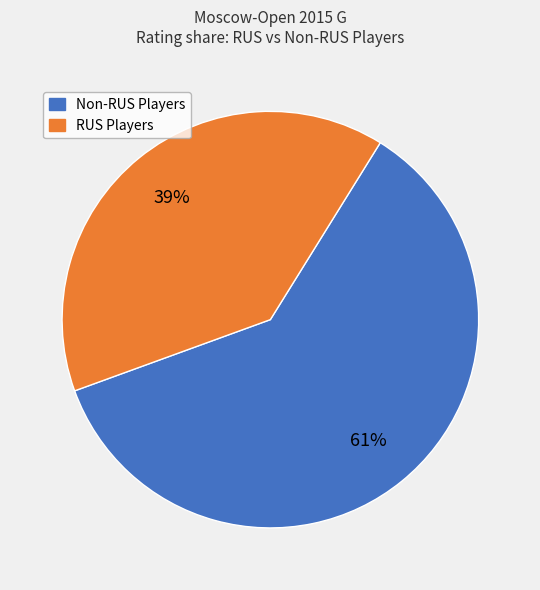

Does any single category account for the majority?

Yes